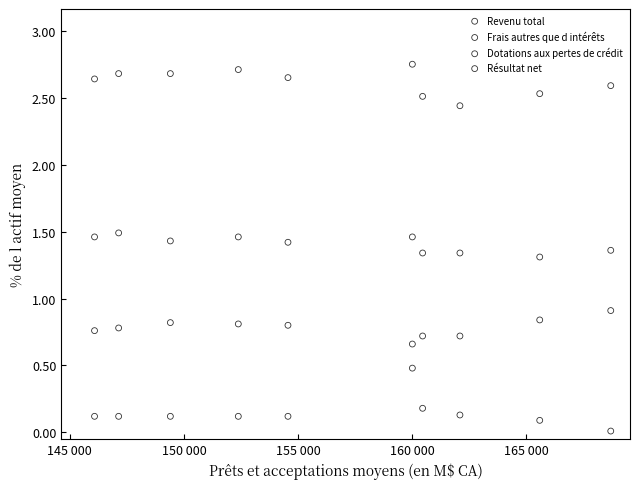

Across all series, what Y value is closest to 1?

0.9